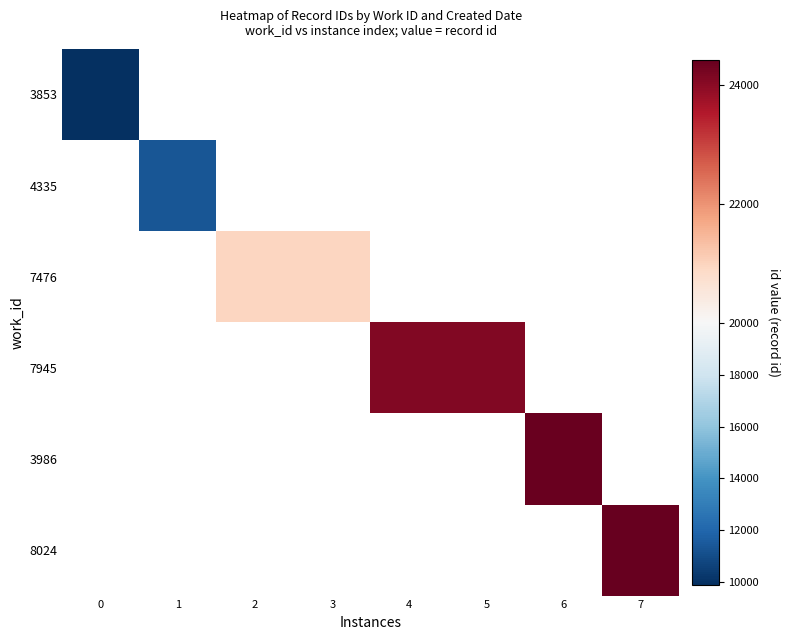

Rank the series by their average value, from lowest to highest.

3853, 4335, 7476, 7945, 3986, 8024